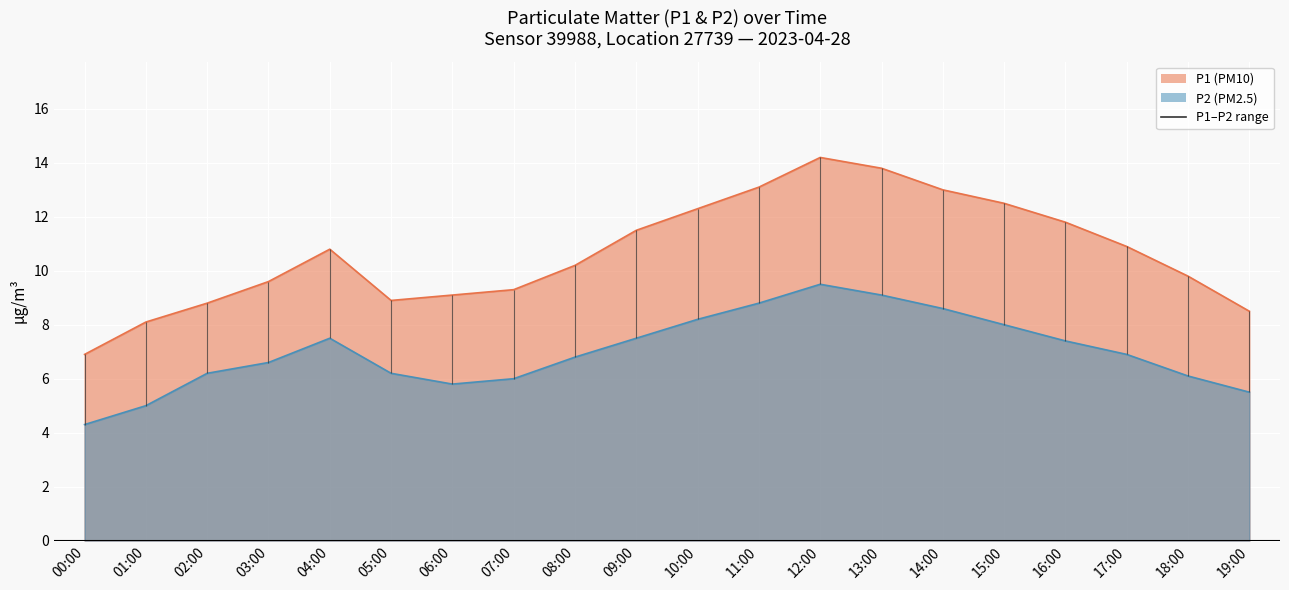

The value of P2 at 07:00 is 6.0. True or false?

True